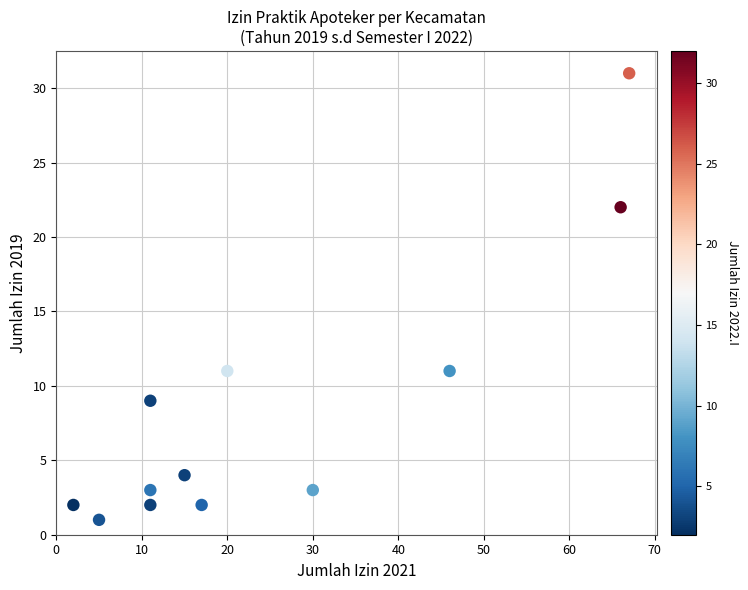

What is the range of X values (max minus min)?

65